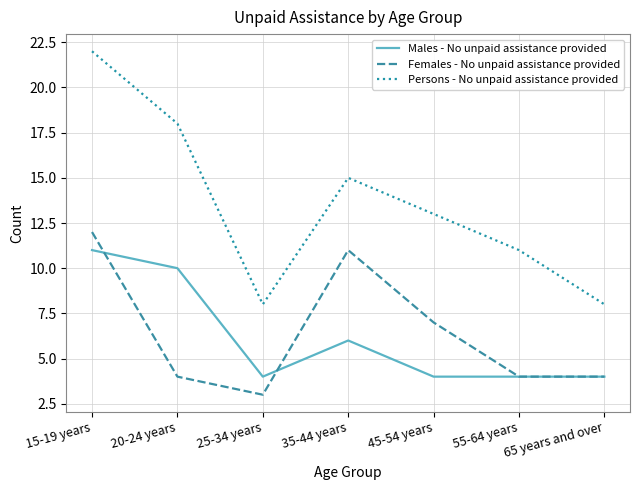

The value of Persons - No unpaid assistance provided at 25-34 years is 11. True or false?

False